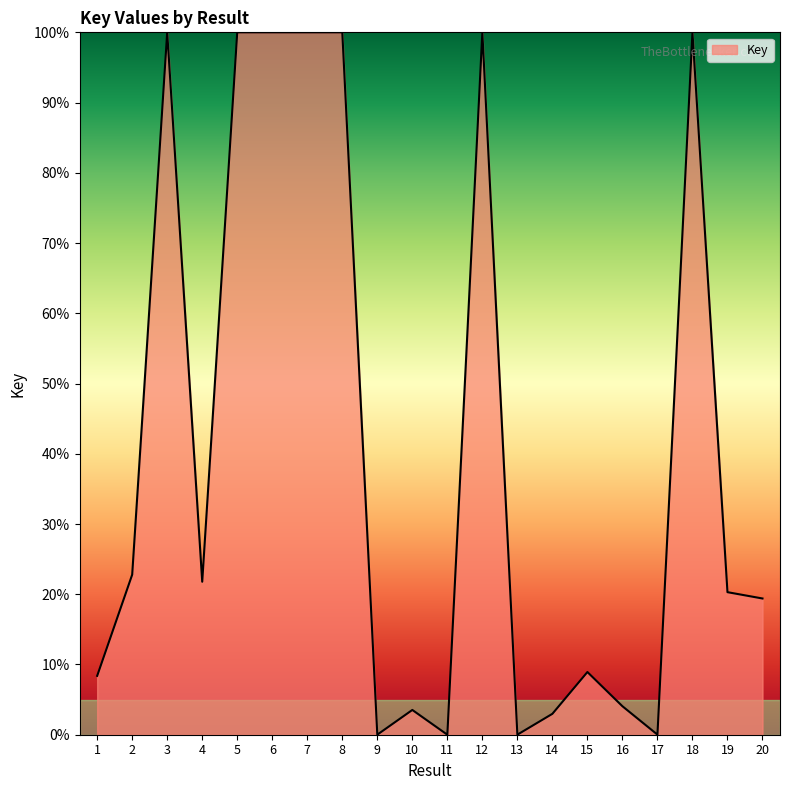

What is the difference between the maximum and second lowest values?

100.0